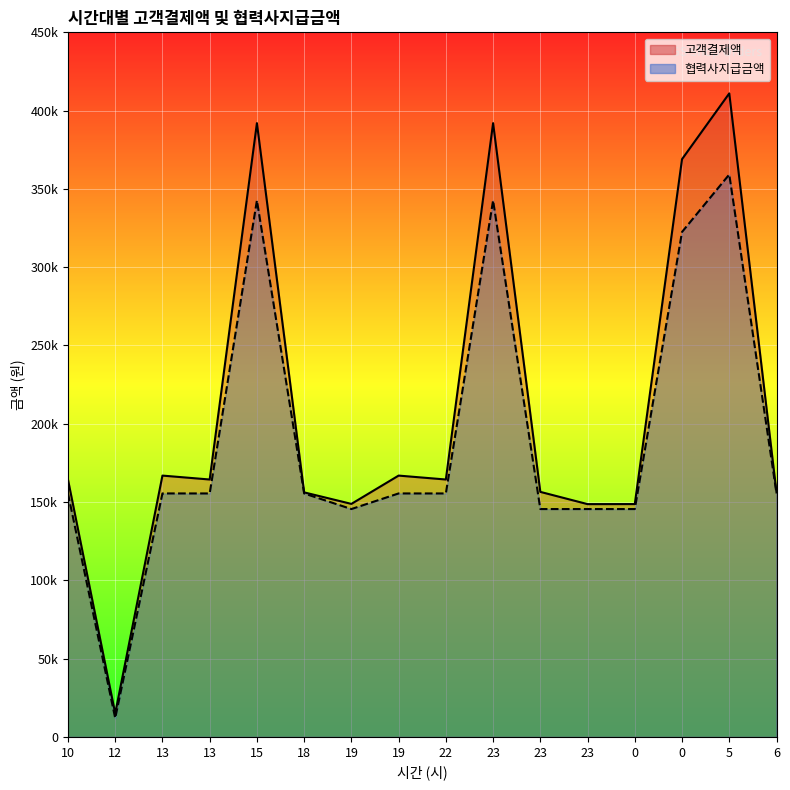

True or false: 고객결제액 and 협력사지급금액 intersect in this chart.

False